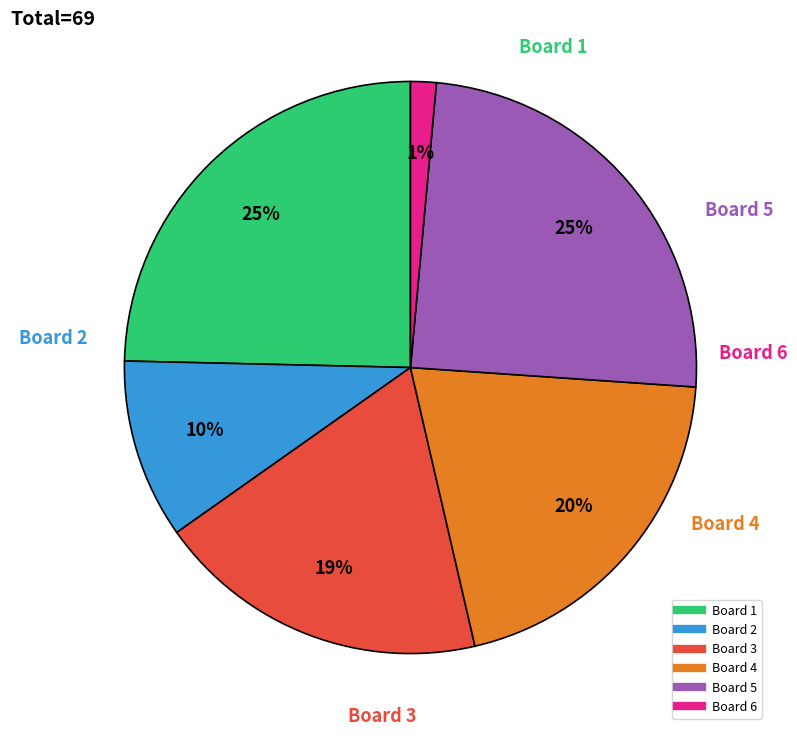

Which has a higher value, Board 4 or Board 1?

Board 1